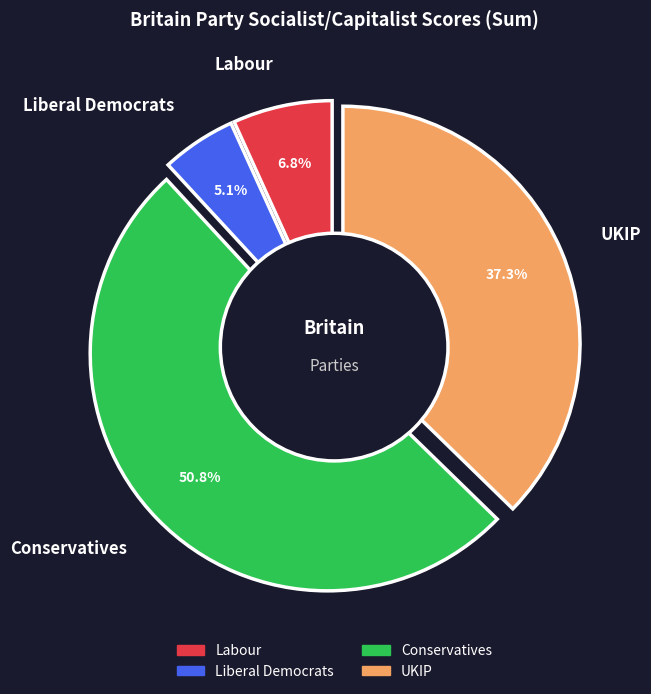

Which category has the smallest portion of the pie?

Liberal Democrats